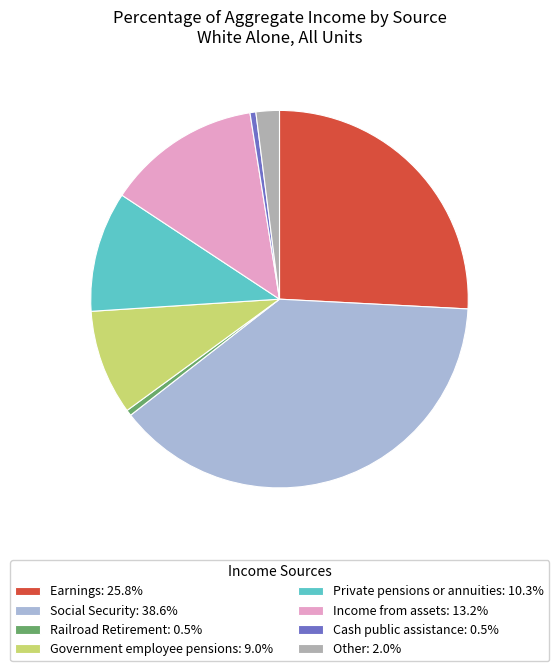

Is the sum of Other: 2.0% and Social Security: 38.6% greater than half?

No